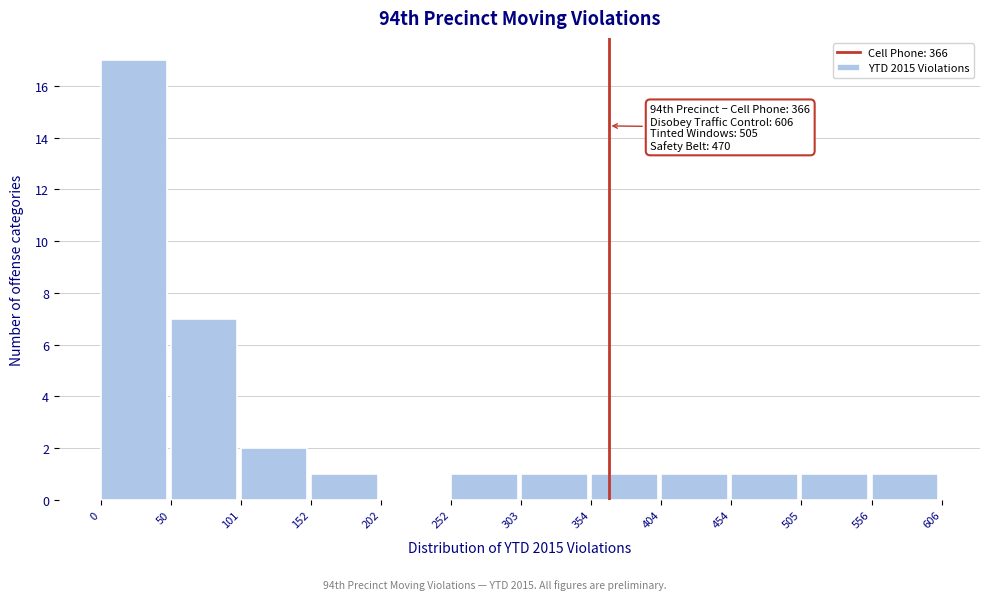

Which range on the x-axis has the tallest bar?

0 to 50